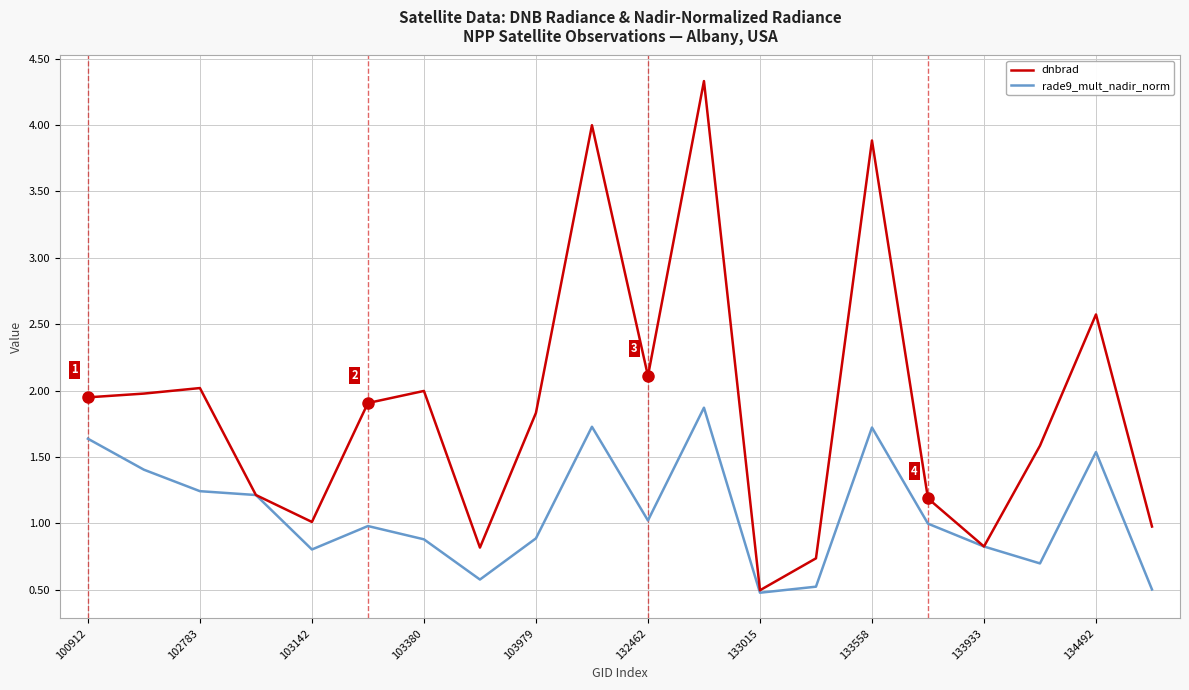

Which series has the largest range (max minus min)?

dnbrad